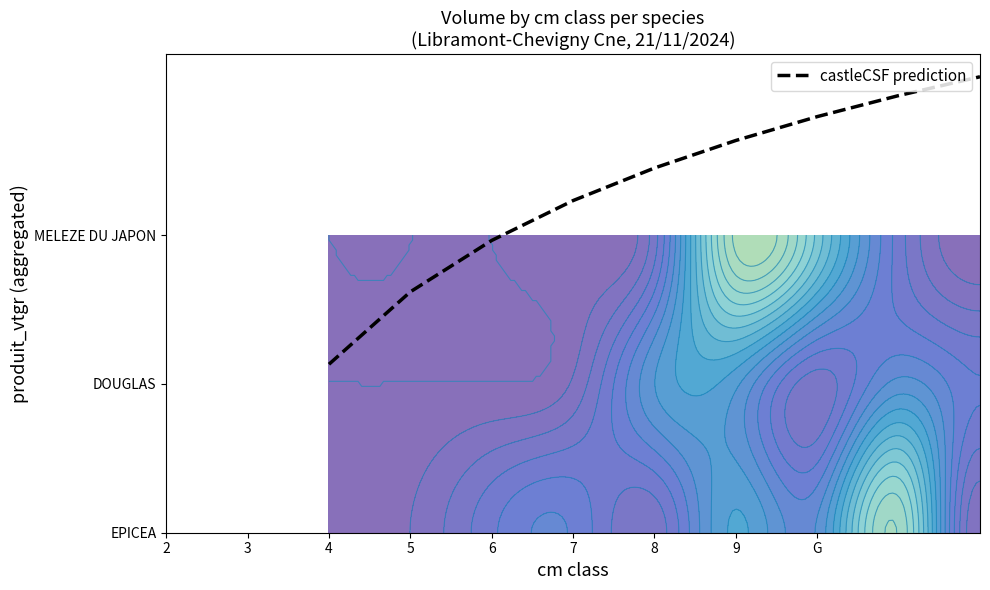

What is the maximum value shown in the chart?

3.1